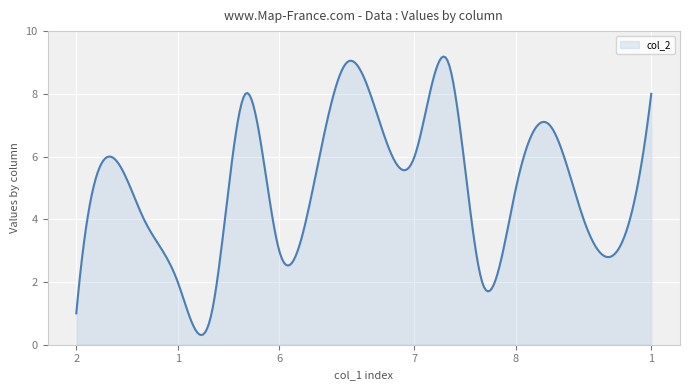

What is the maximum value shown in the chart?

9.2